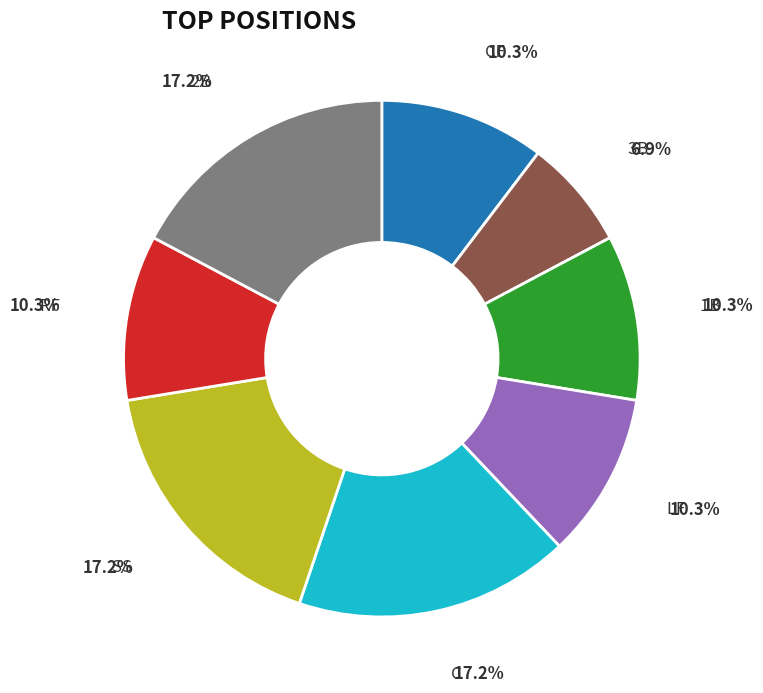

Does any single category account for the majority?

No